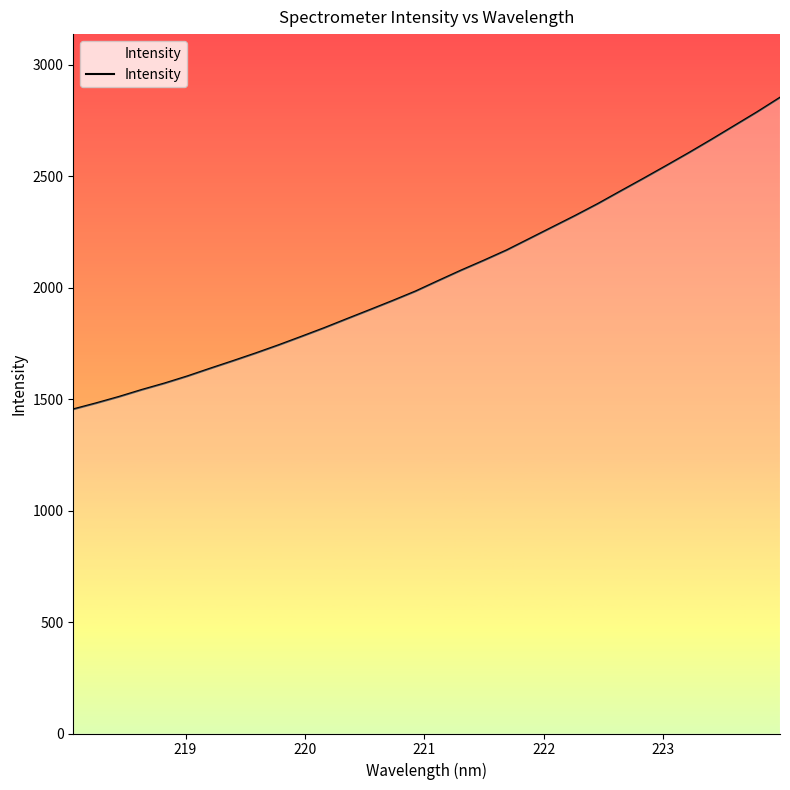

What is the difference between the maximum and second lowest values?

1370.7